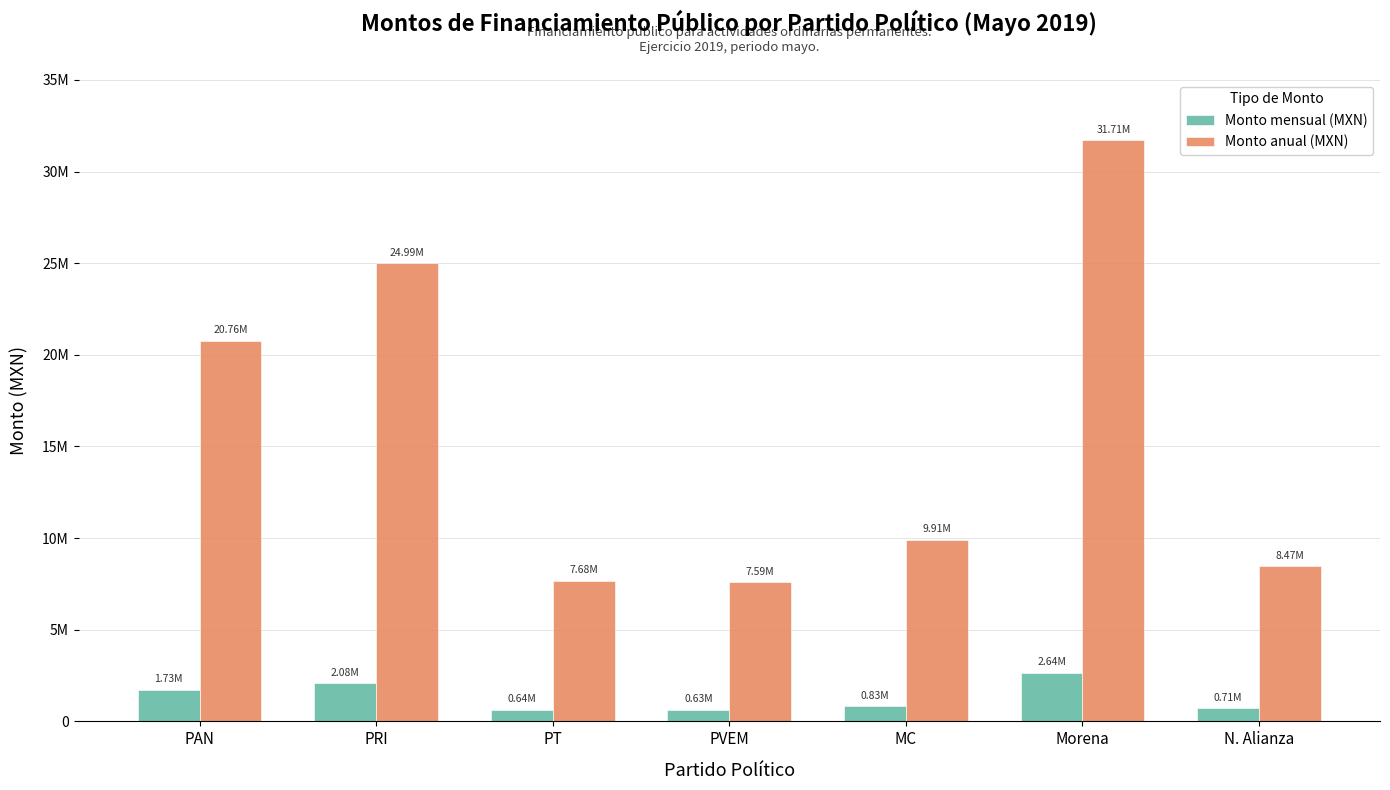

Are the bars grouped side by side (vs. stacked)?

Yes